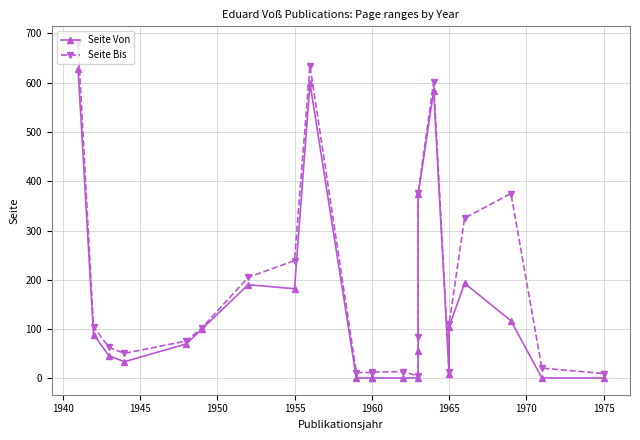

How many lines are shown in the chart?

2